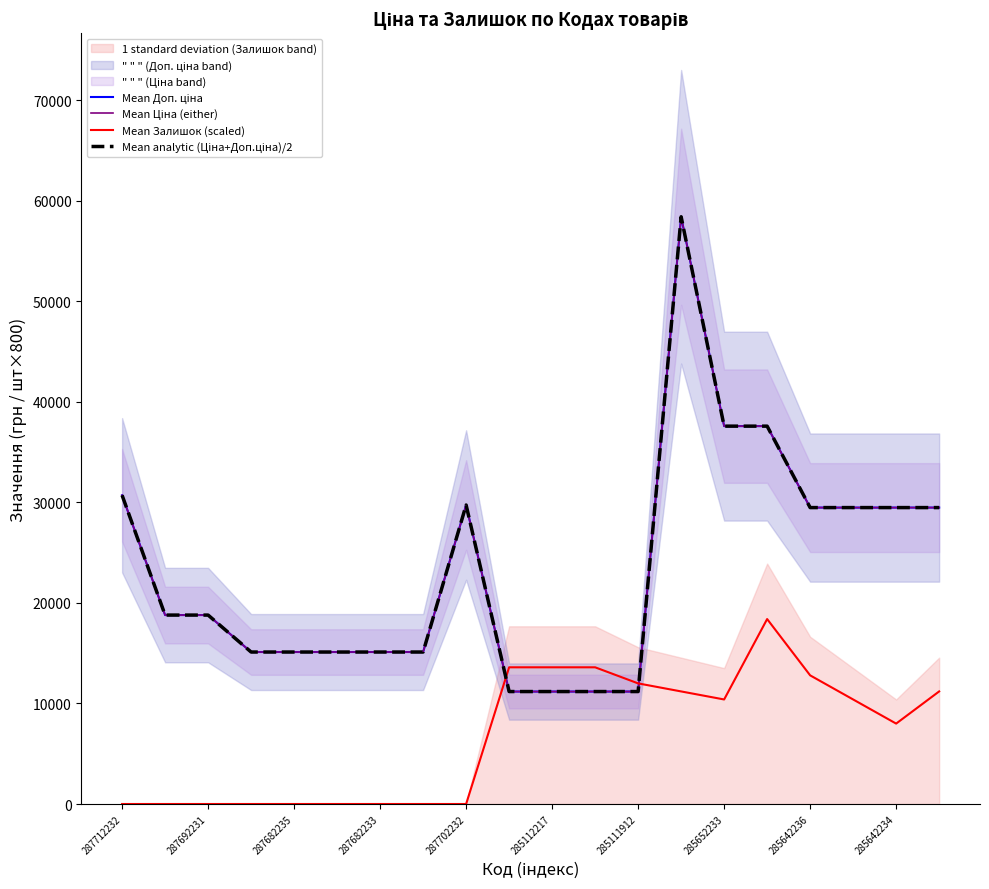

The Mean Залишок (scaled) series shows 11819.9 at 285112217. True or false?

False